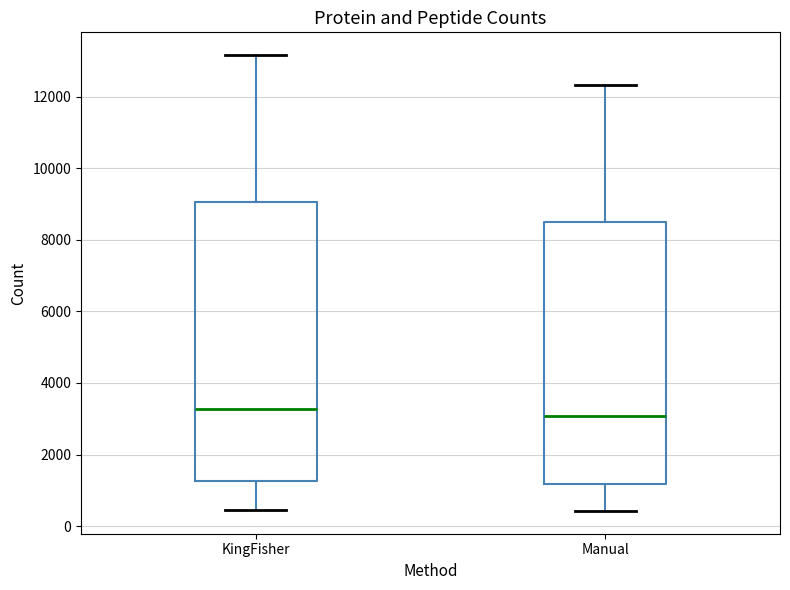

Reading left to right, transcribe this box plot: for each box, give where its median line is, the range the box spans, and where its two whiskers end, as read against the y-axis. The values are not printed on the chart, so give them approximately, as read against the axis.

KingFisher: median 3200, box 1200 to 9000, whiskers 400 to 13200
Manual: median 3000, box 1200 to 8600, whiskers 400 to 12400